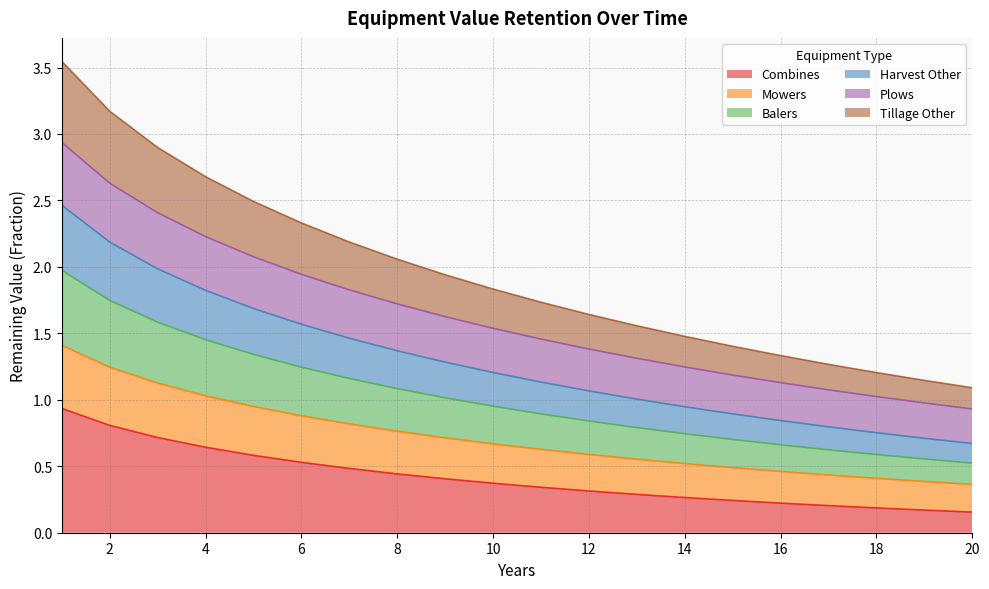

What is the total value across all series at 10?

1.8